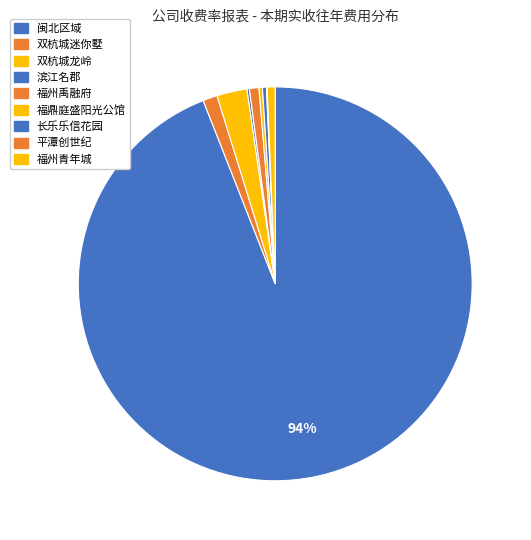

What percentage do 双杭城迷你墅 and 滨江名郡 together represent?

1.4%